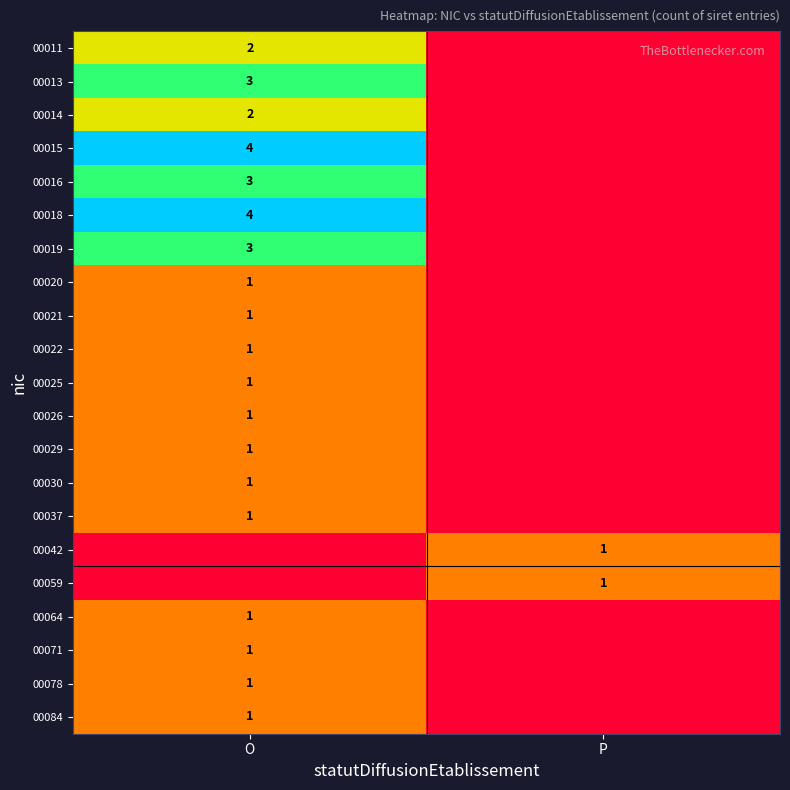

True or false: 00026 has a value of 1 at O.

True